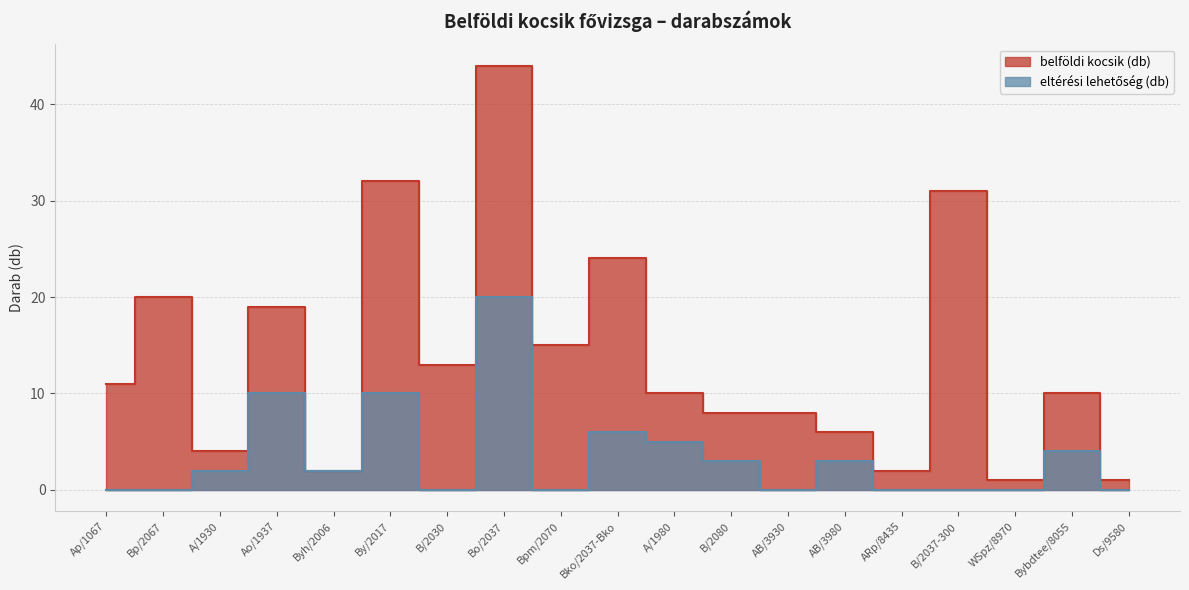

Is the value of eltérési lehetőség (db) at Byh/2006 greater than the value of belföldi kocsik (db) at ARp/8435?

No